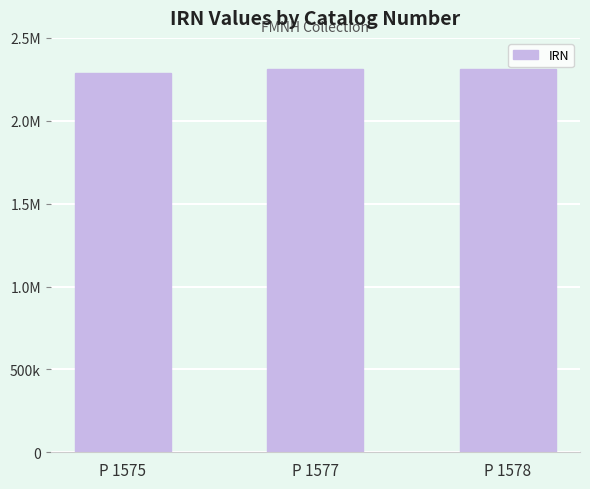

Does the chart contain any negative values?

No